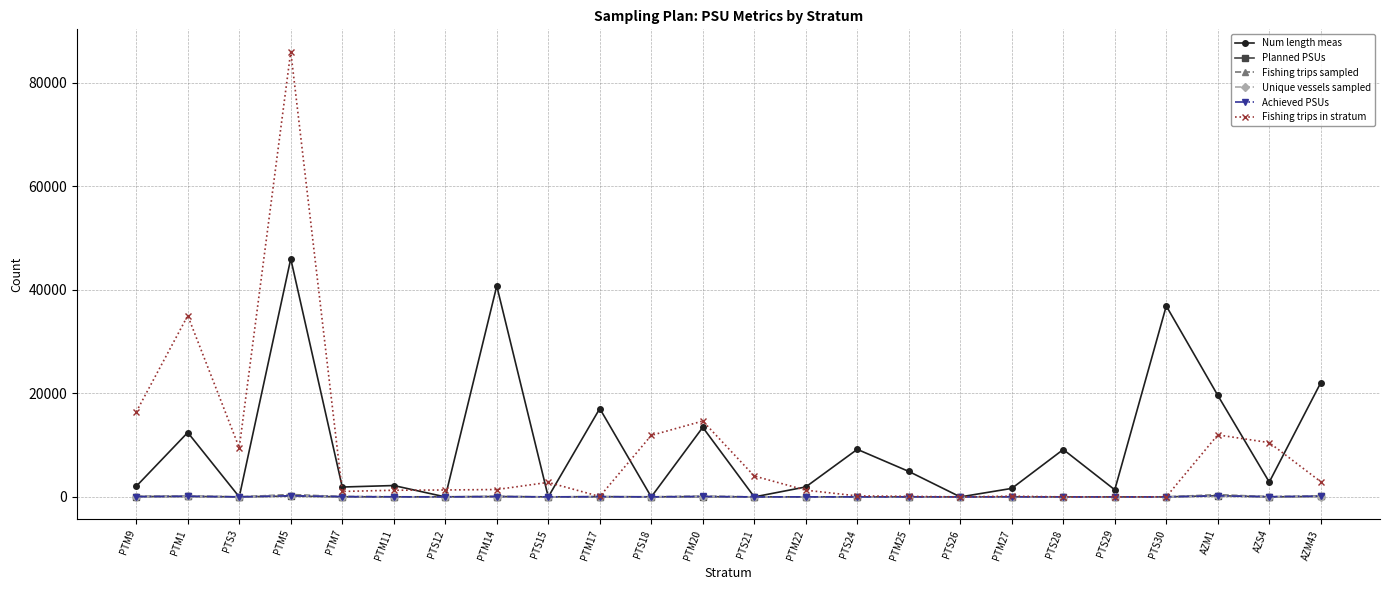

What is the difference between the Fishing trips in stratum values at PTM5 and PTS12?

84691